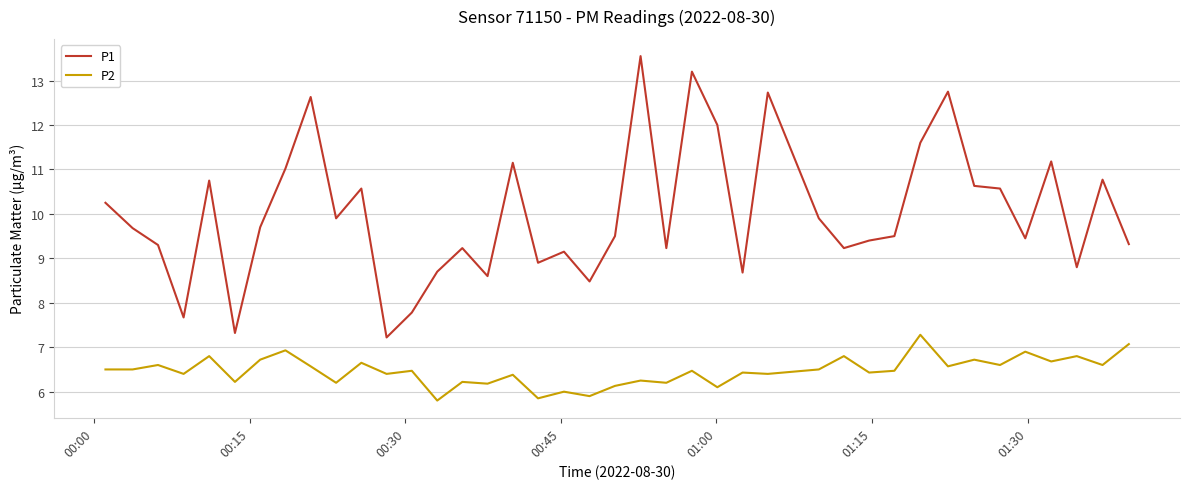

How many lines are shown in the chart?

2